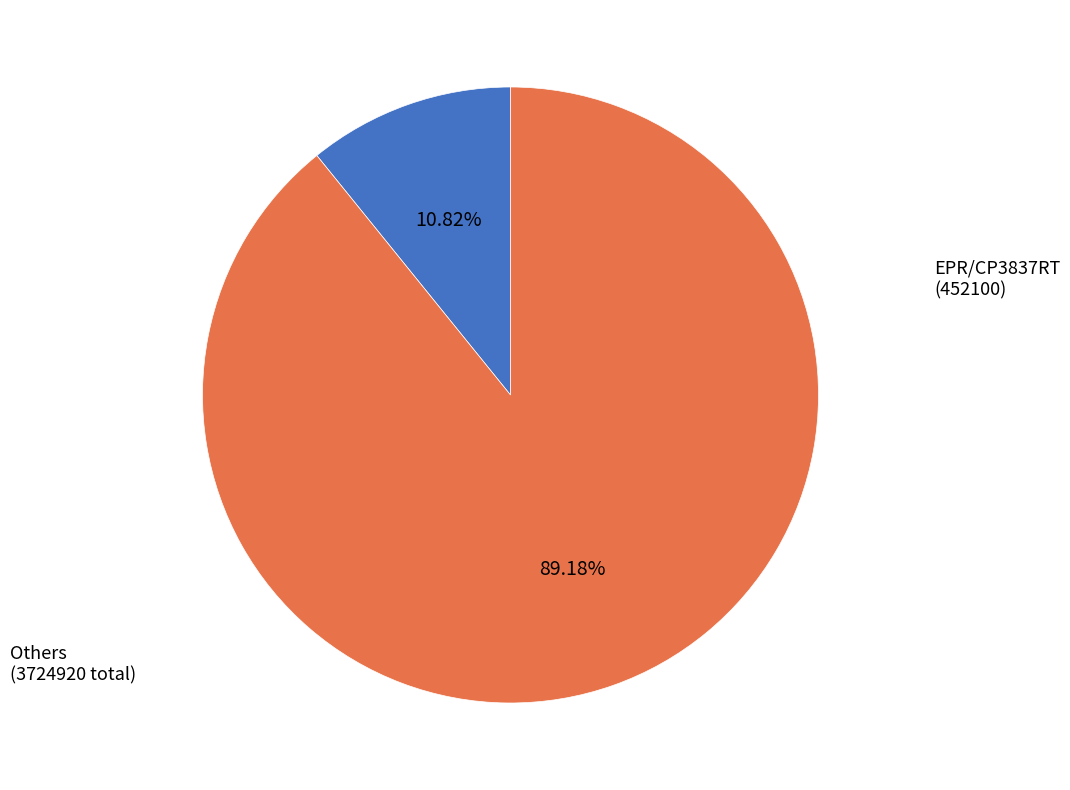

Is there any slice that represents more than half of the pie?

Yes